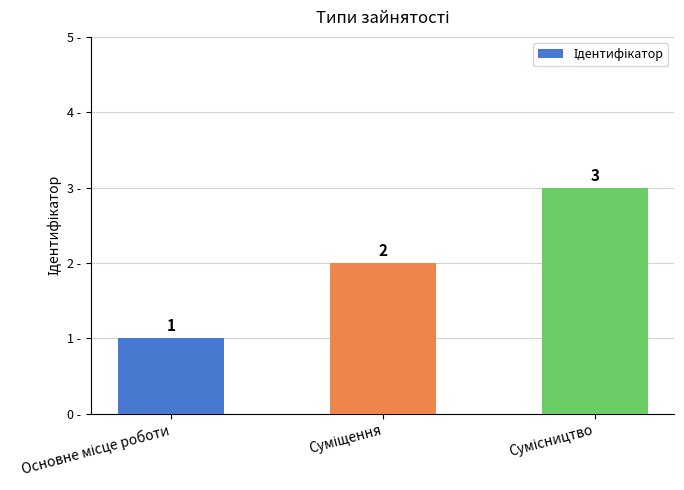

What is the maximum value shown in the chart?

3